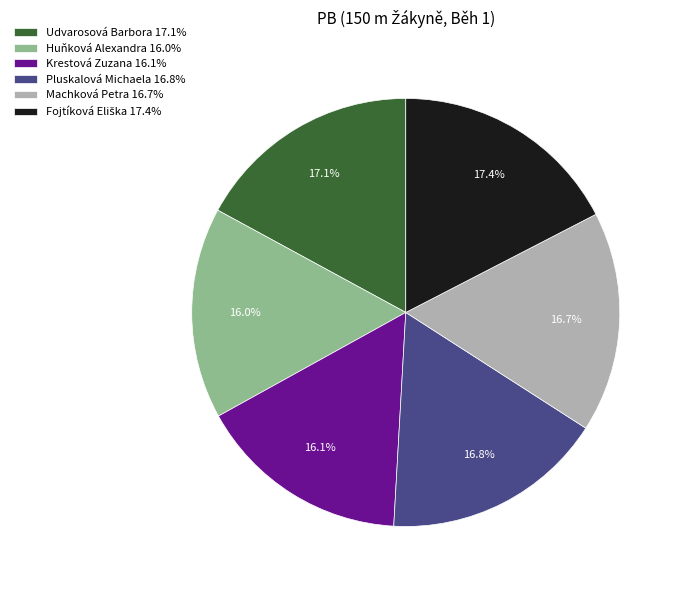

Which has a higher value, Pluskalová Michaela or Huňková Alexandra?

Pluskalová Michaela